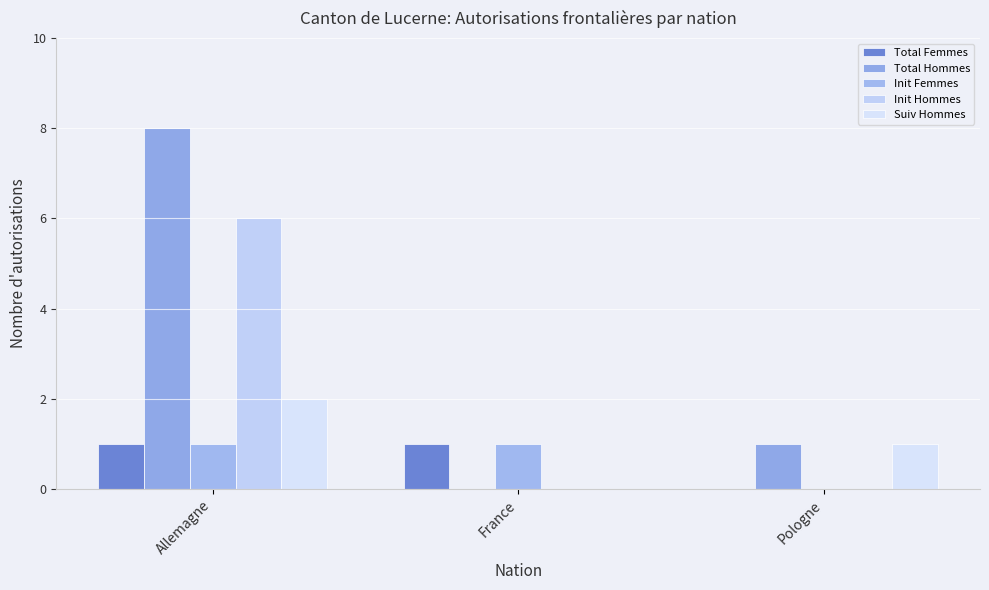

The Suiv Hommes series shows 3 at Allemagne. True or false?

False